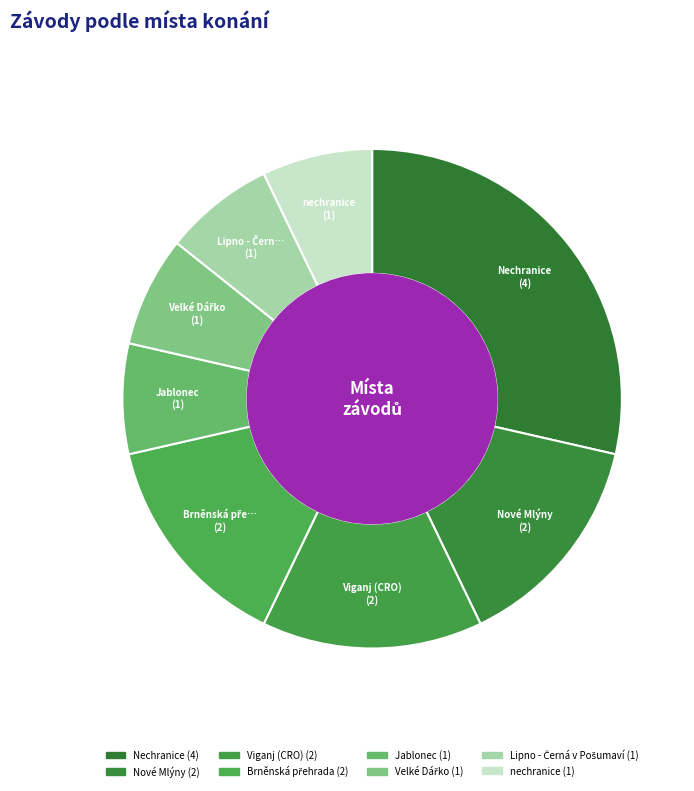

Count the number of slices in the pie.

8